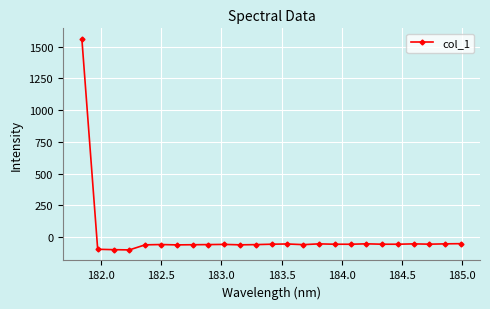

What is the smallest value displayed?

-99.9